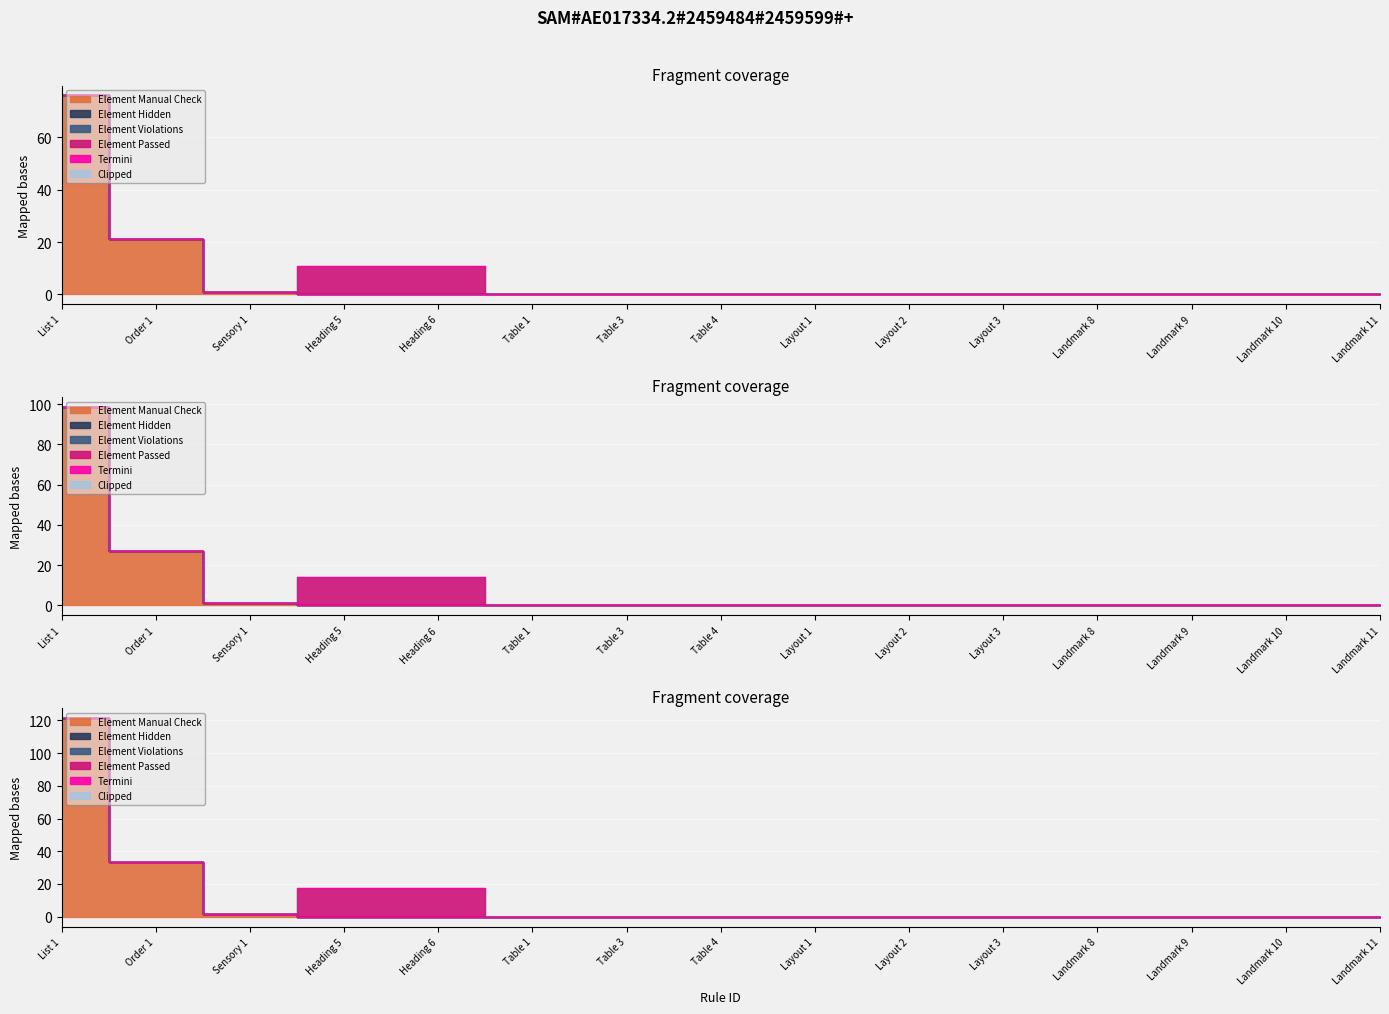

Where is the data nearest to the value 60?

Order 1